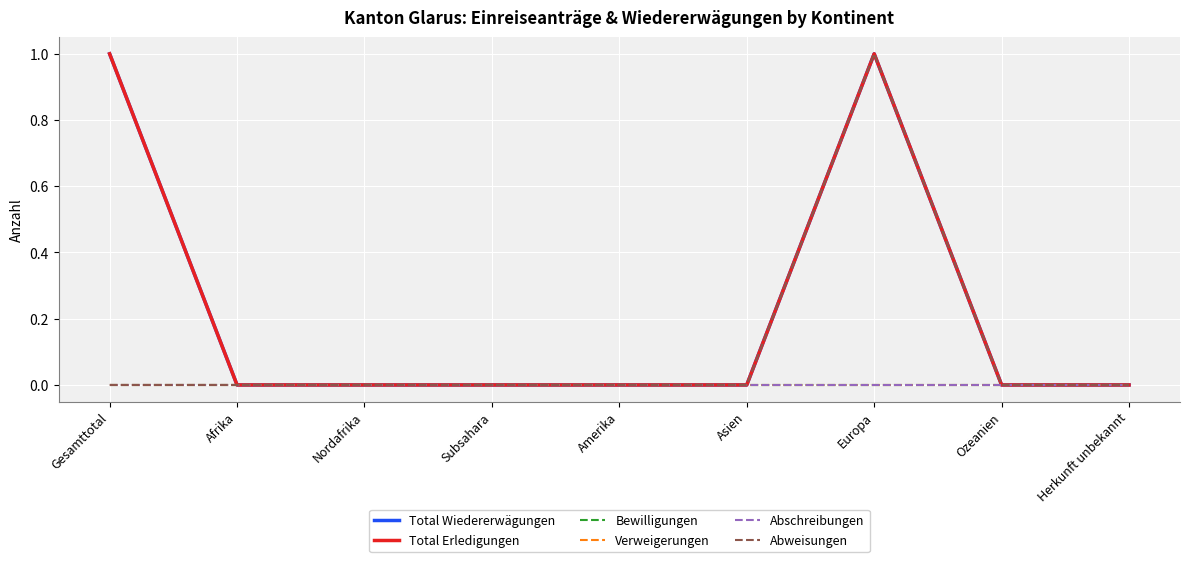

Is this an area chart (filled region under the line)?

No